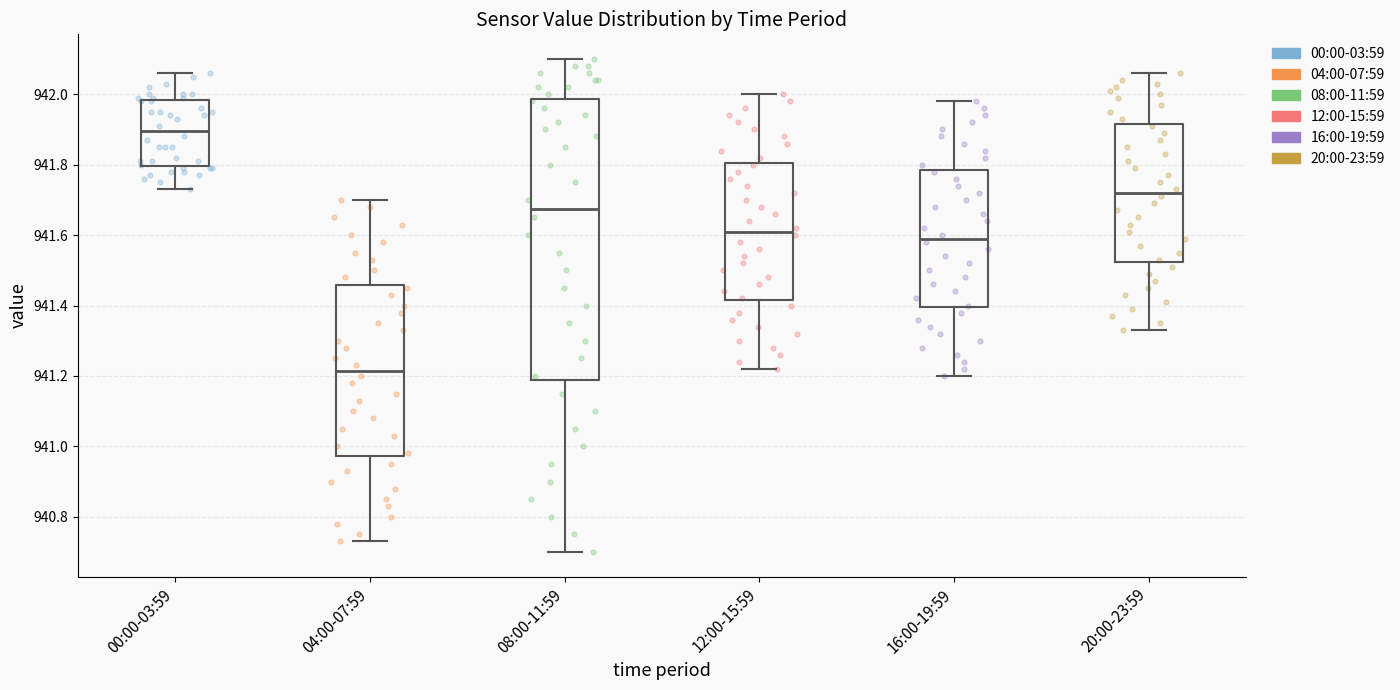

Reading left to right, read every box against the y-axis: the position of its median line, the range the box covers, and the ends of its whiskers. The values are not printed on the chart, so give them approximately, as read against the axis.

00:00-03:59: median 941.90, box 941.80 to 941.98, whiskers 941.74 to 942.06
04:00-07:59: median 941.22, box 940.98 to 941.46, whiskers 940.74 to 941.70
08:00-11:59: median 941.68, box 941.18 to 941.98, whiskers 940.70 to 942.10
12:00-15:59: median 941.62, box 941.42 to 941.80, whiskers 941.22 to 942.00
16:00-19:59: median 941.60, box 941.40 to 941.78, whiskers 941.20 to 941.98
20:00-23:59: median 941.72, box 941.52 to 941.92, whiskers 941.34 to 942.06